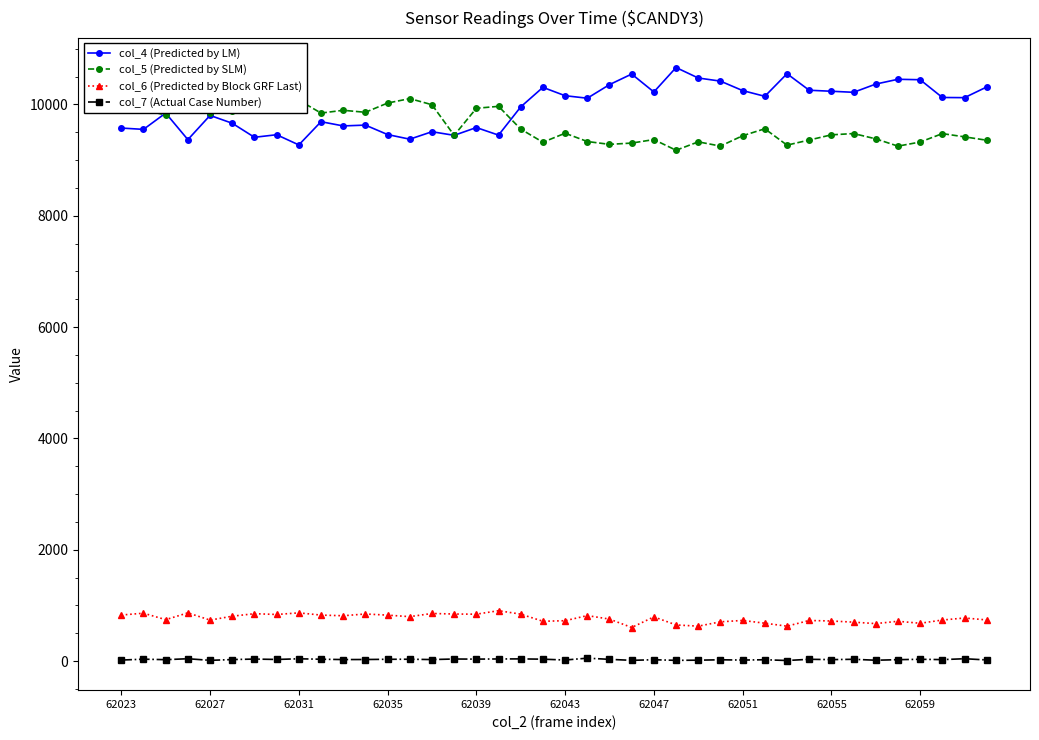

Is this an area chart (filled region under the line)?

No